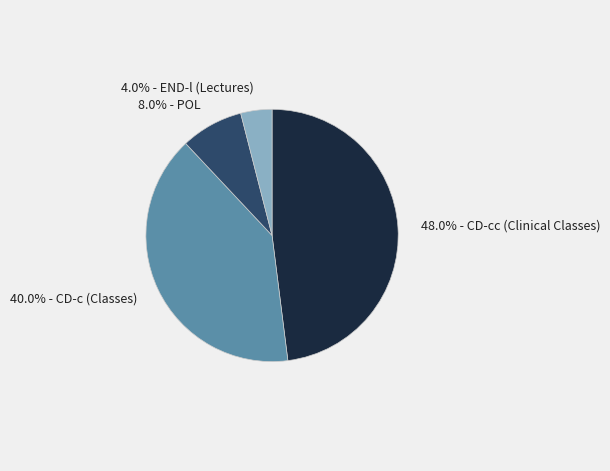

Which has a higher value, 48.0% - CD-cc (Clinical Classes) or 40.0% - CD-c (Classes)?

48.0% - CD-cc (Clinical Classes)